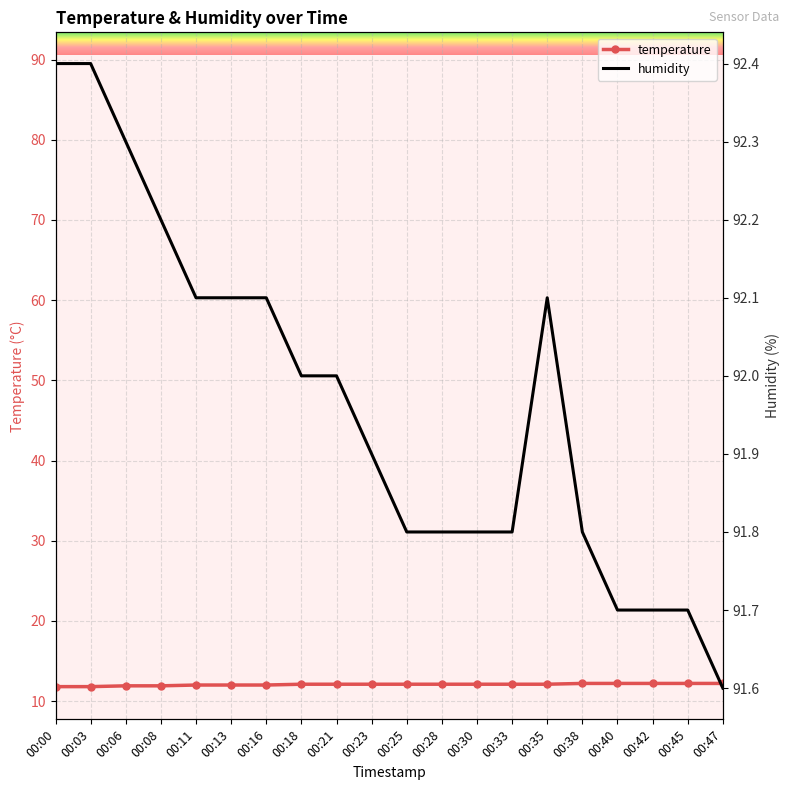

True or false: humidity has a value of 33.8 at 00:28.

False